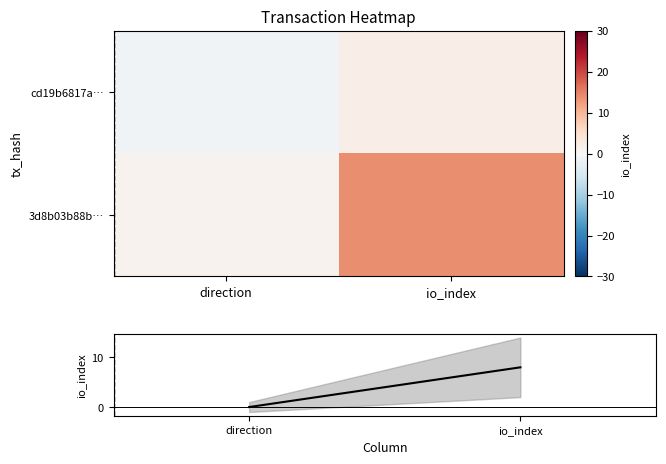

Which series has the largest total across all categories?

3d8b03b88b…